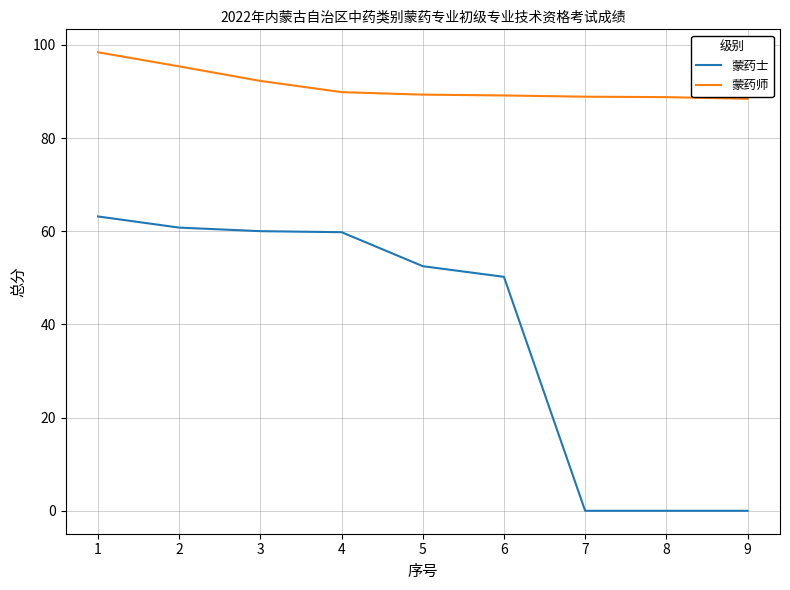

How many series are shown in this chart?

2